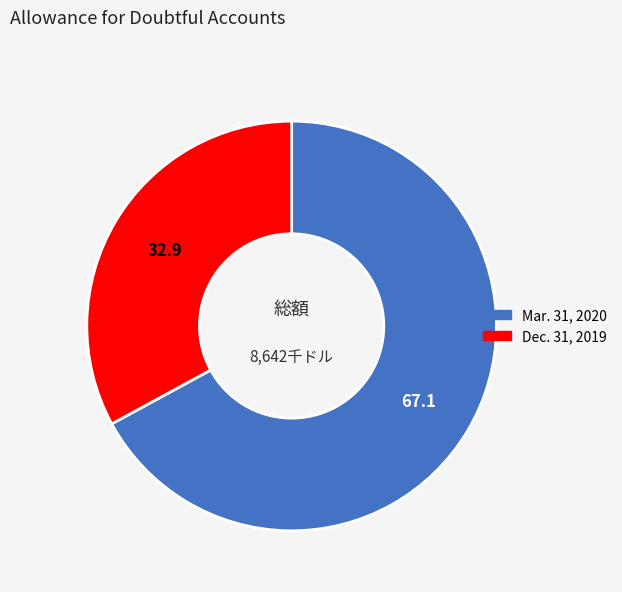

The Mar. 31, 2020 slice represents 67% of the pie. True or false?

True